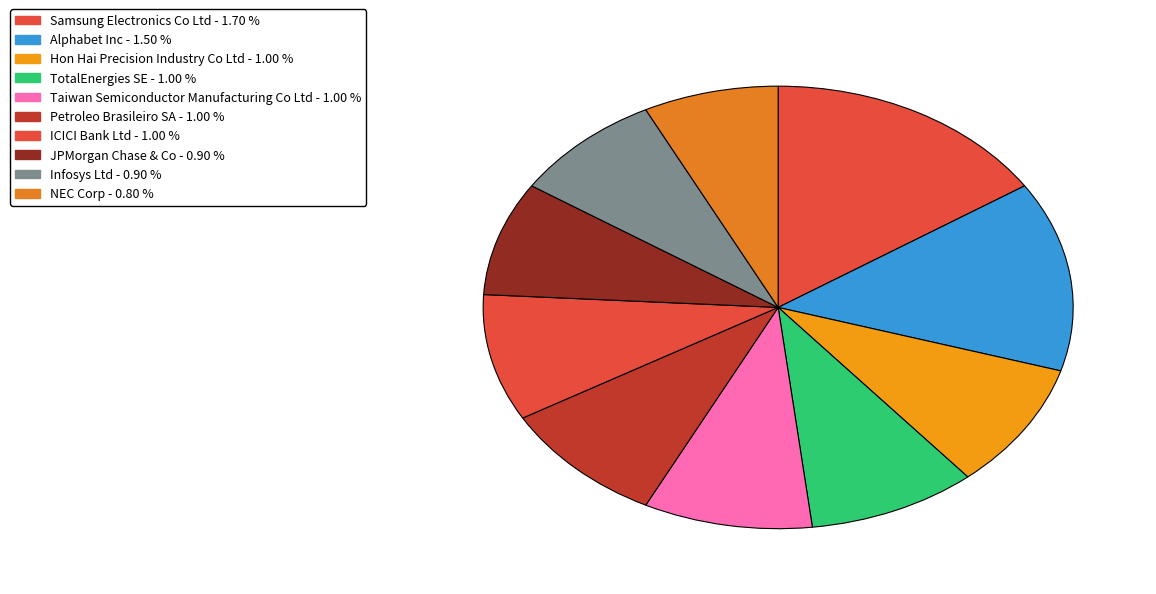

True or false: Petroleo Brasileiro SA accounts for 1% of the total.

False